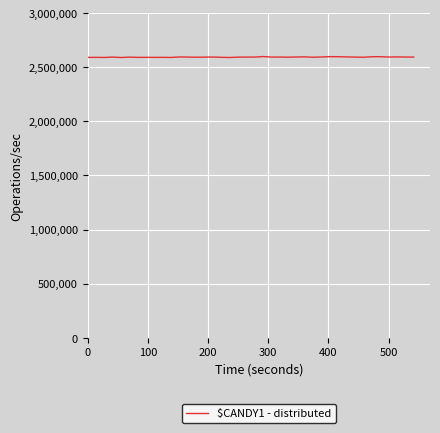

What is the maximum value shown in the chart?

2598720